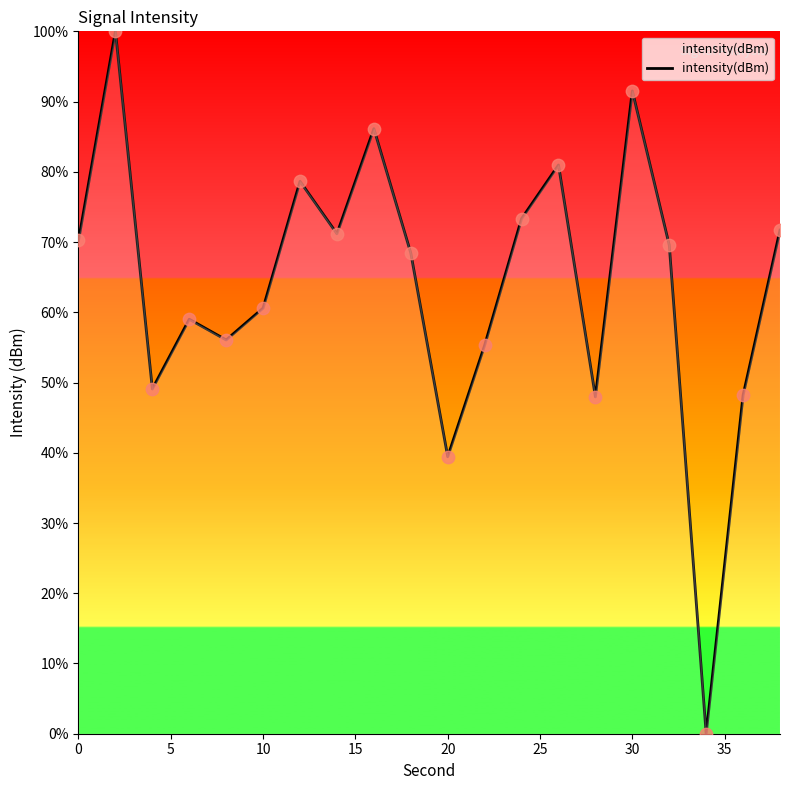

What is the difference between the maximum and minimum values?

100.0